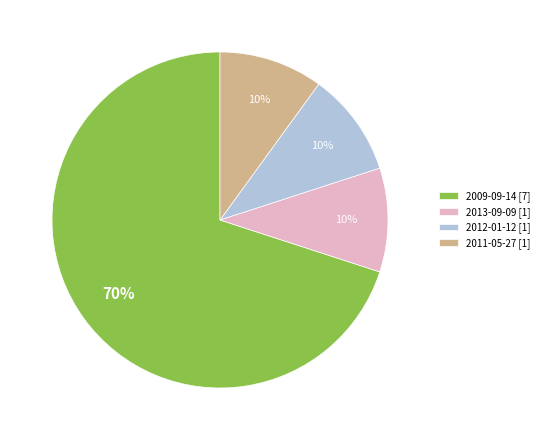

What percentage is the 2009-09-14 [7] slice, to the nearest percent?

70%